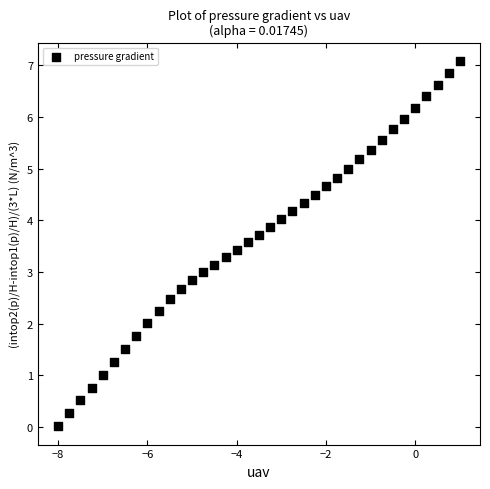

What is the range of X values (max minus min)?

9.0